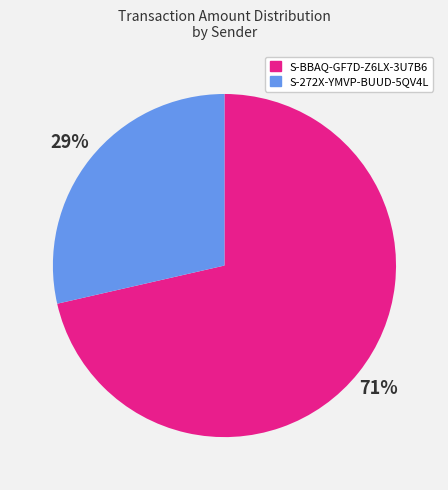

Count the number of slices in the pie.

2